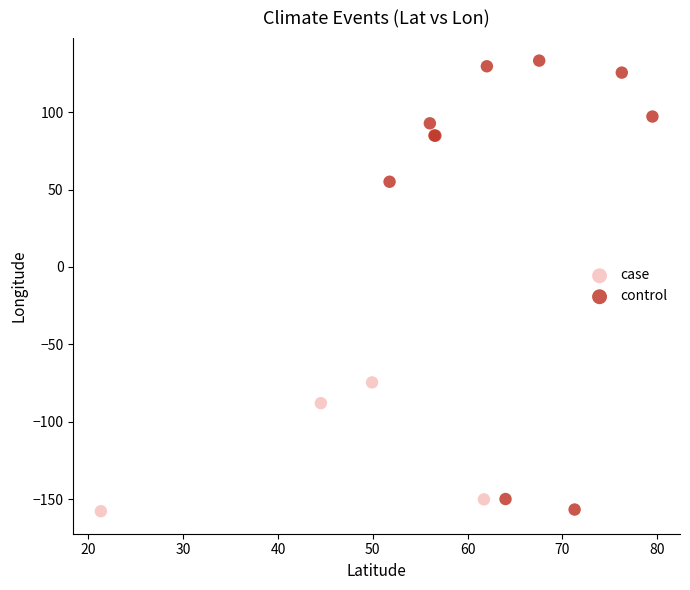

Which series reaches the maximum Y coordinate?

control